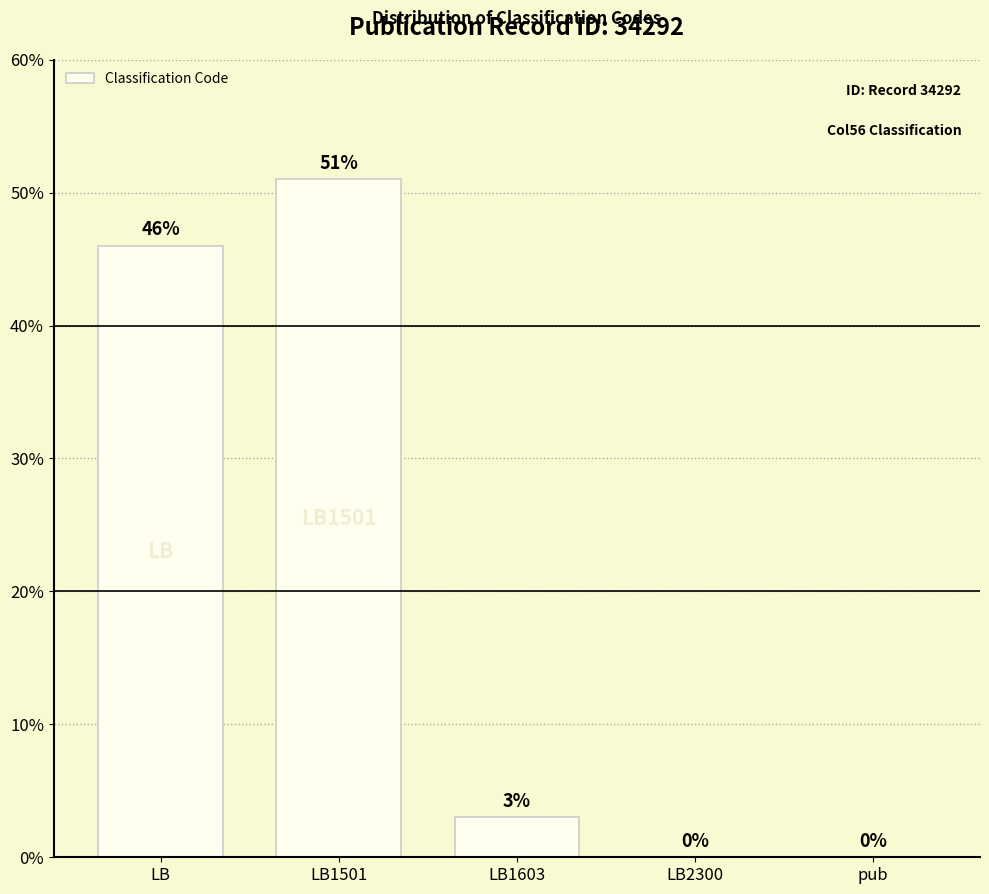

What is the sum of the values at LB1603 and LB1501?

54